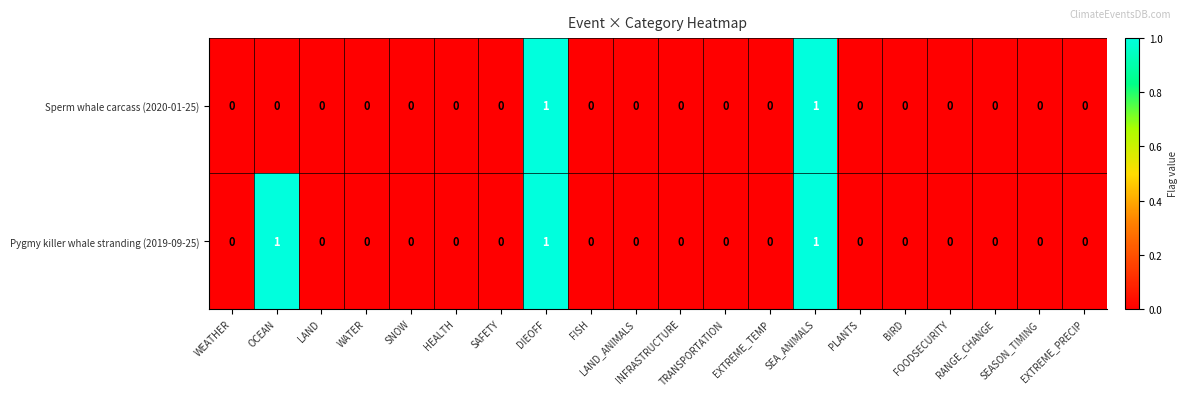

Count the Sperm whale carcass (2020-01-25) values in the range 0 to 1.

20